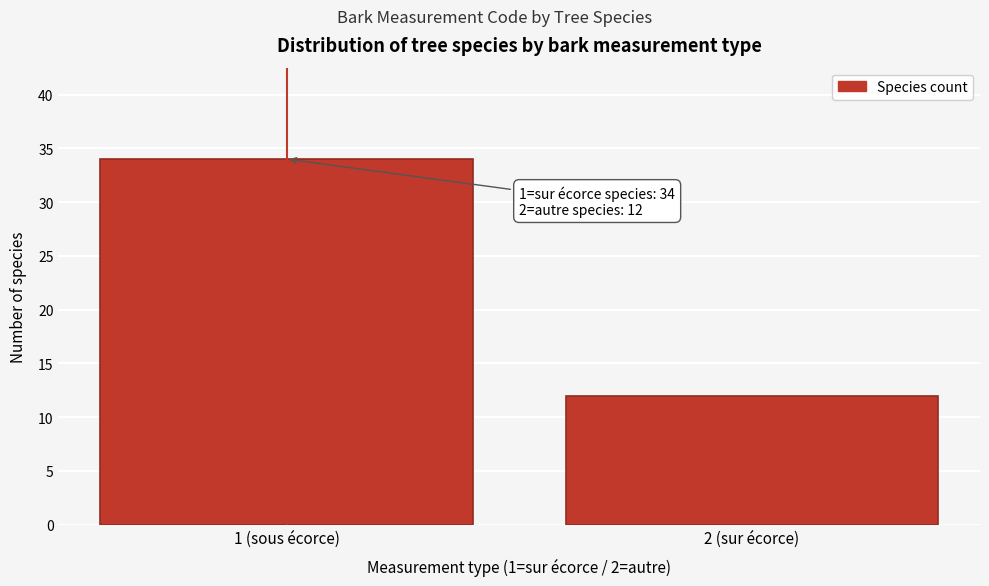

Reading left to right, transcribe all the data shown in this chart.

34	12